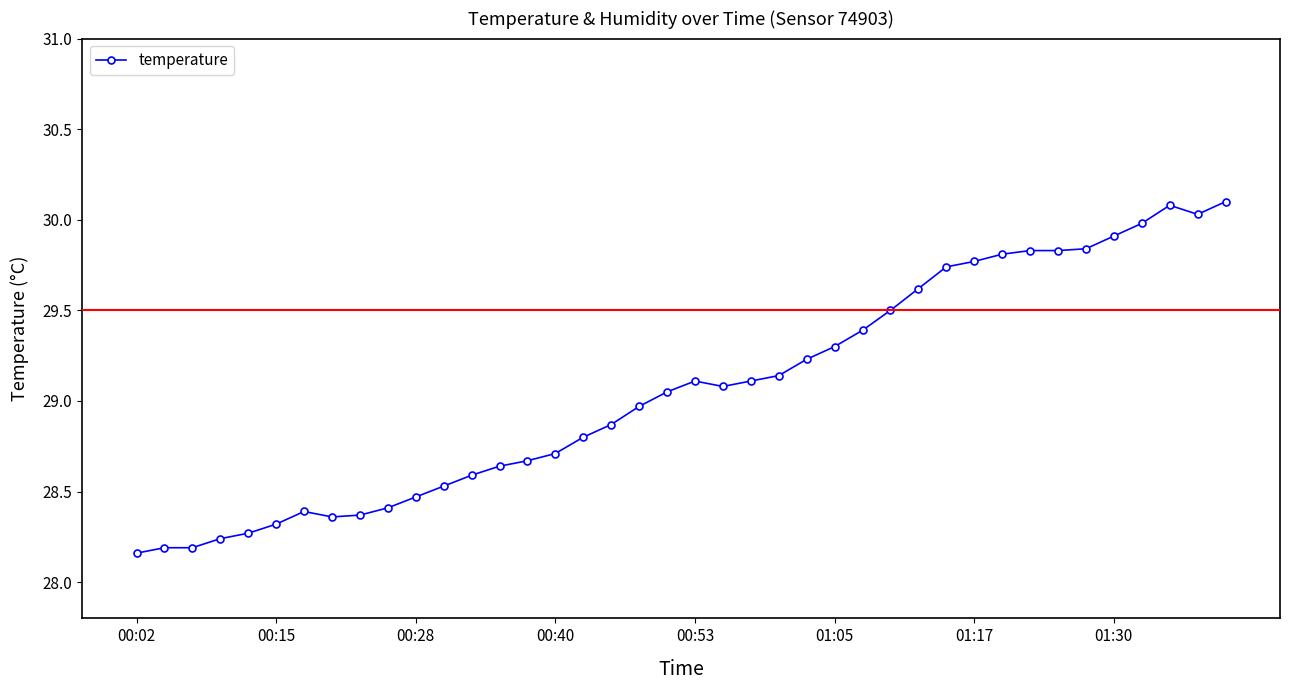

What is the greatest value displayed?

30.1